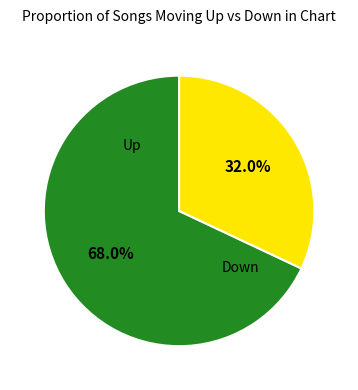

Which slice is the largest?

up